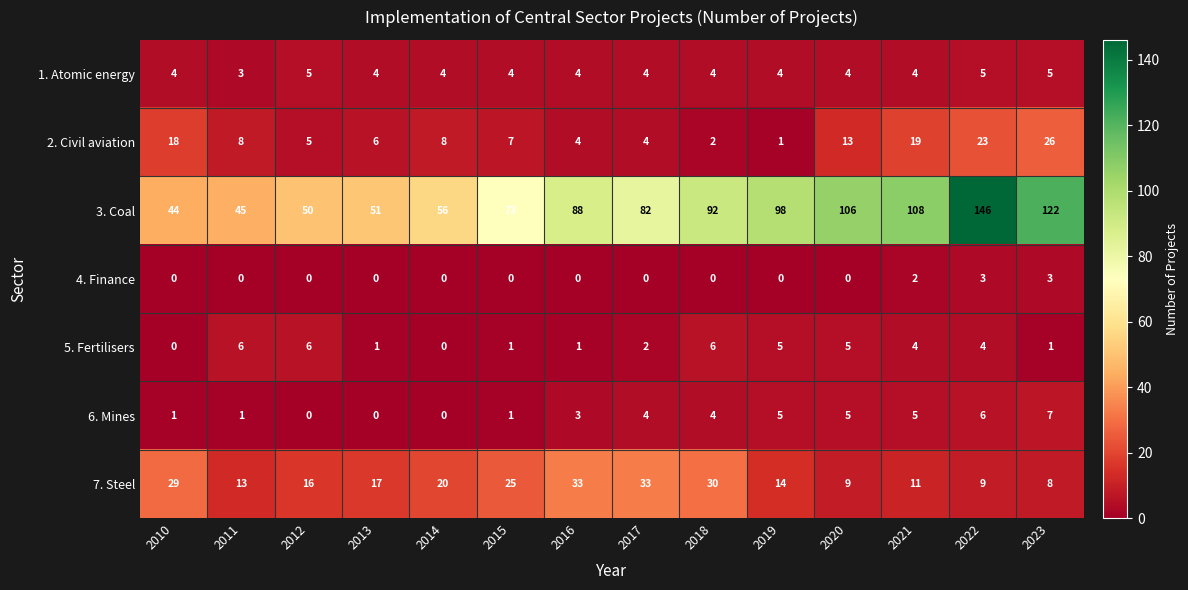

At which category is the sum across all series the highest?

2022